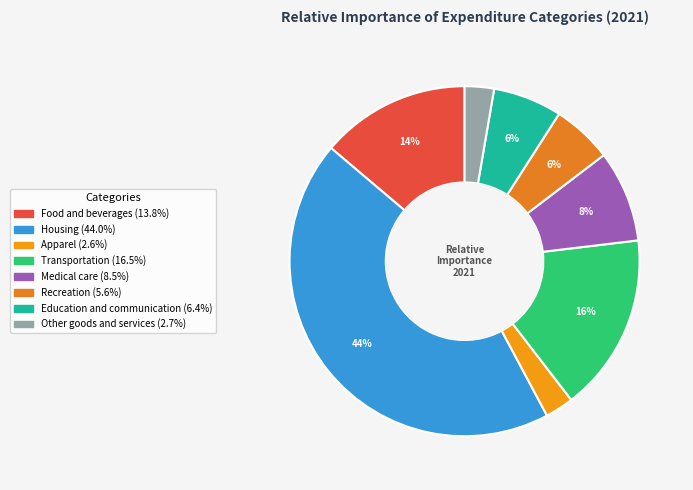

True or false: Recreation accounts for 1% of the total.

False